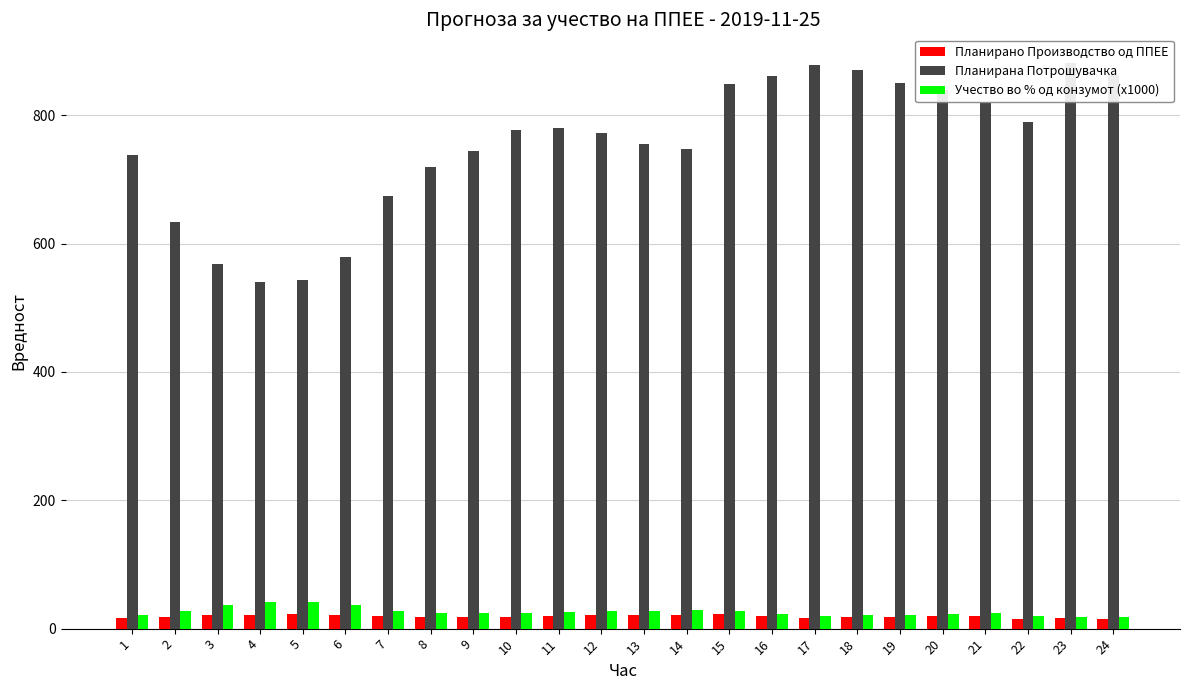

List the labels in order of Учество во % од конзумот (x1000) value, smallest first.

23, 24, 17, 22, 18, 19, 1, 16, 20, 8, 9, 10, 21, 11, 12, 13, 15, 2, 7, 14, 3, 6, 4, 5